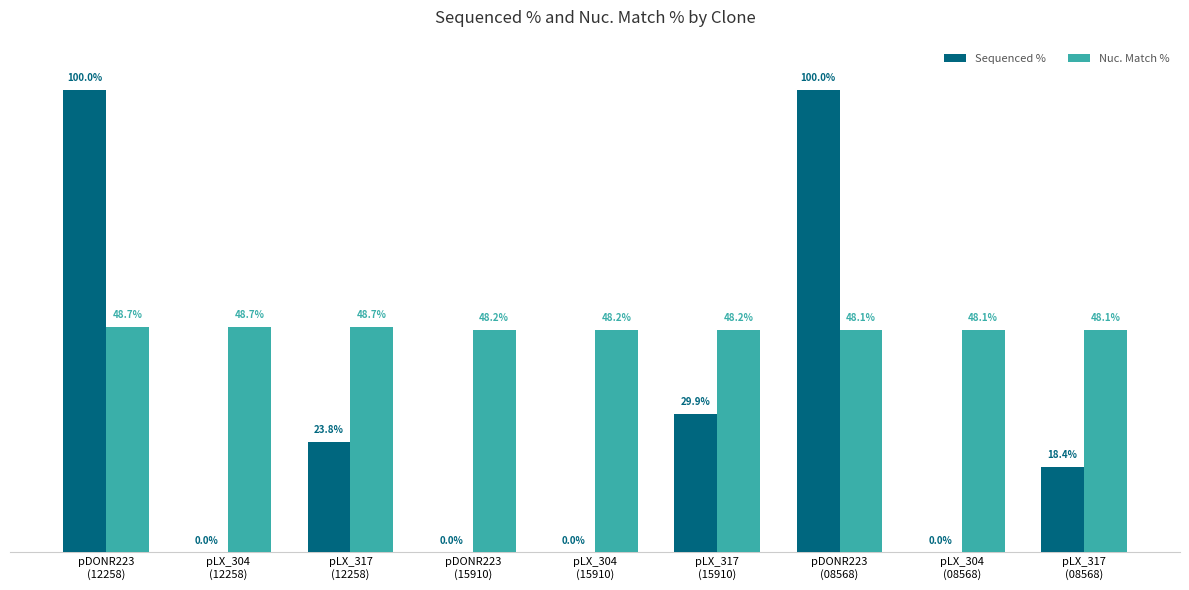

Which series has the largest total across all categories?

Nuc. Match %